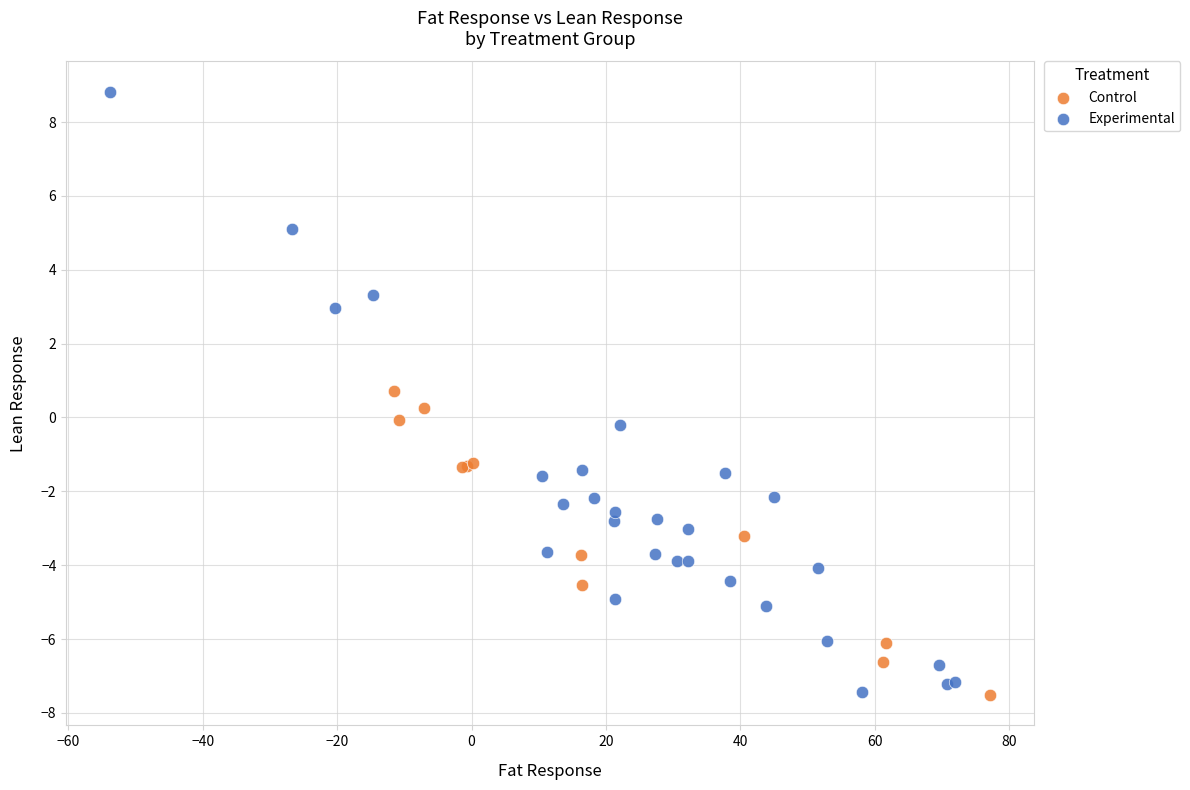

Which series has the widest spread of Y values?

Experimental